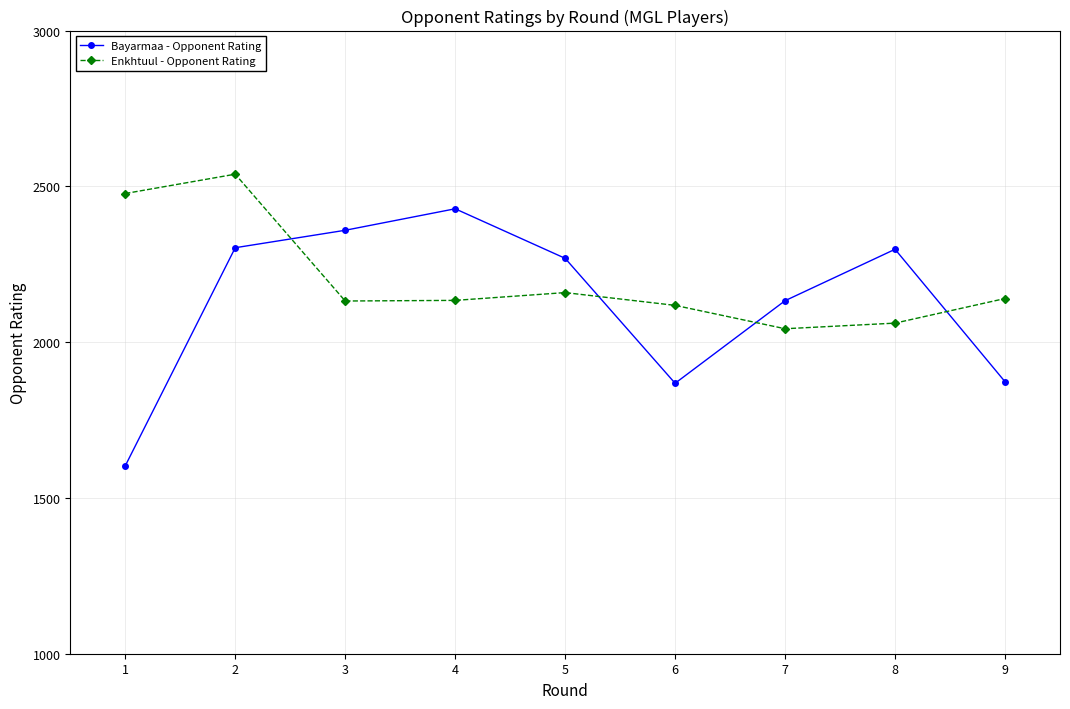

What is the greatest value displayed?

2539